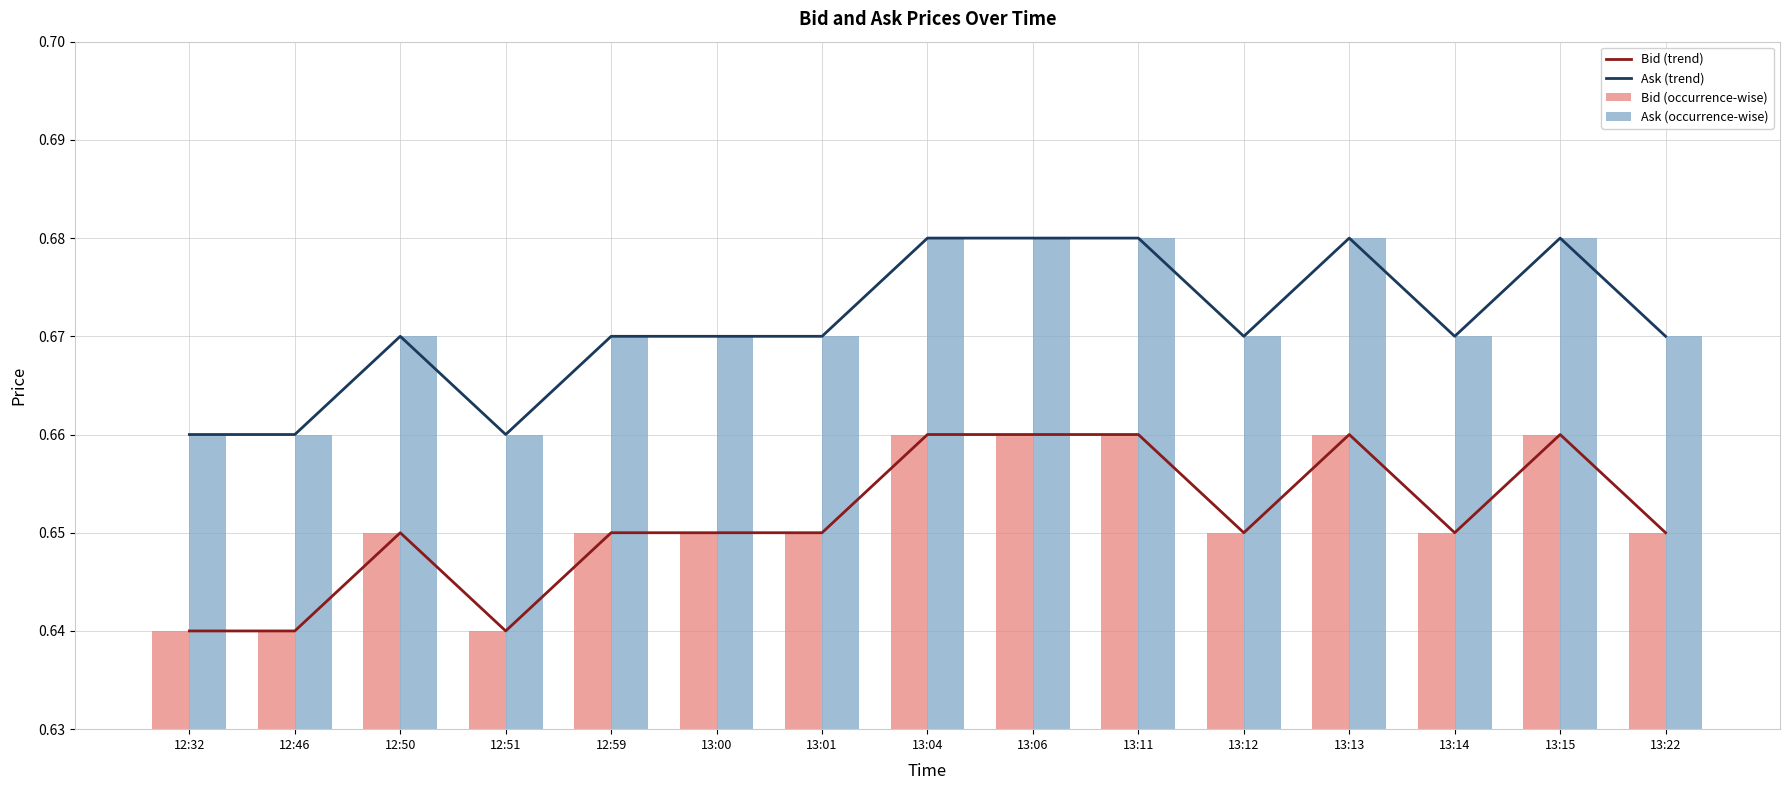

True or false: Ask (occurrence-wise) has a value of 0.7 at 12:51.

True